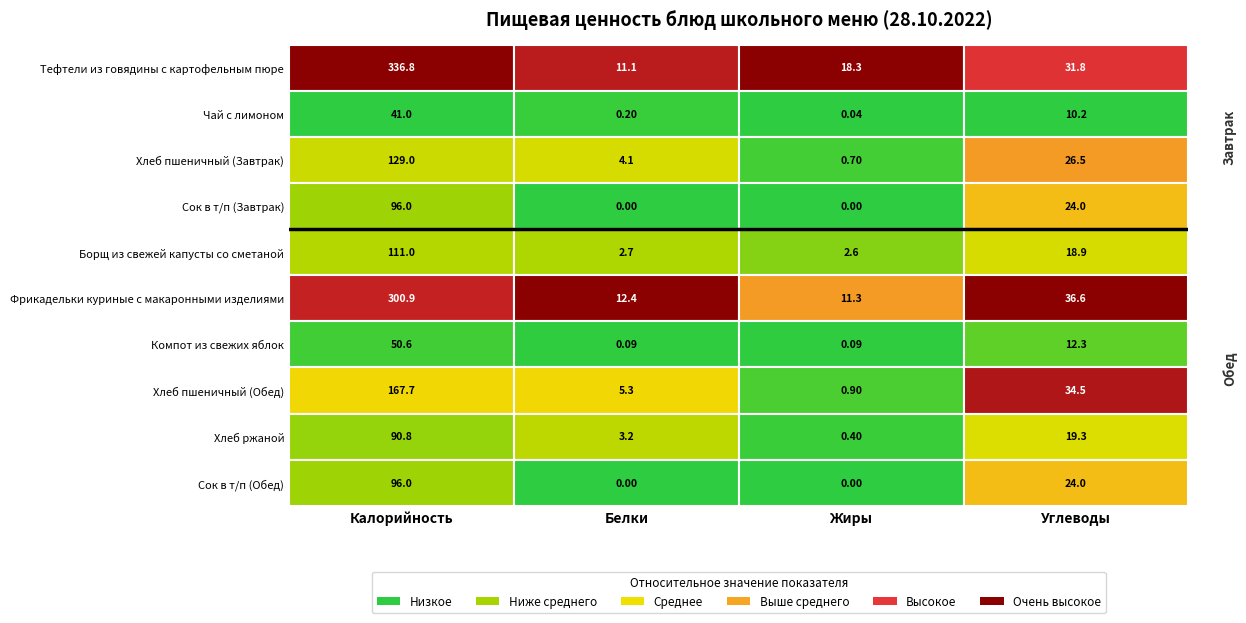

Reading left to right, what are all the values shown in this chart?

Тефтели из говядины с картофельным пюре: Калорийность=336.8	Белки=11.1	Жиры=18.3	Углеводы=31.8
Чай с лимоном: Калорийность=41.0	Белки=0.2	Жиры=0.0	Углеводы=10.2
Хлеб пшеничный (Завтрак): Калорийность=129.0	Белки=4.1	Жиры=0.7	Углеводы=26.5
Сок в т/п (Завтрак): Калорийность=96.0	Белки=0.0	Жиры=0.0	Углеводы=24.0
Борщ из свежей капусты со сметаной: Калорийность=111.0	Белки=2.7	Жиры=2.6	Углеводы=18.9
Фрикадельки куриные с макаронными изделиями: Калорийность=300.9	Белки=12.4	Жиры=11.3	Углеводы=36.6
Компот из свежих яблок: Калорийность=50.6	Белки=0.1	Жиры=0.1	Углеводы=12.3
Хлеб пшеничный (Обед): Калорийность=167.7	Белки=5.3	Жиры=0.9	Углеводы=34.5
Хлеб ржаной: Калорийность=90.8	Белки=3.2	Жиры=0.4	Углеводы=19.3
Сок в т/п (Обед): Калорийность=96.0	Белки=0.0	Жиры=0.0	Углеводы=24.0